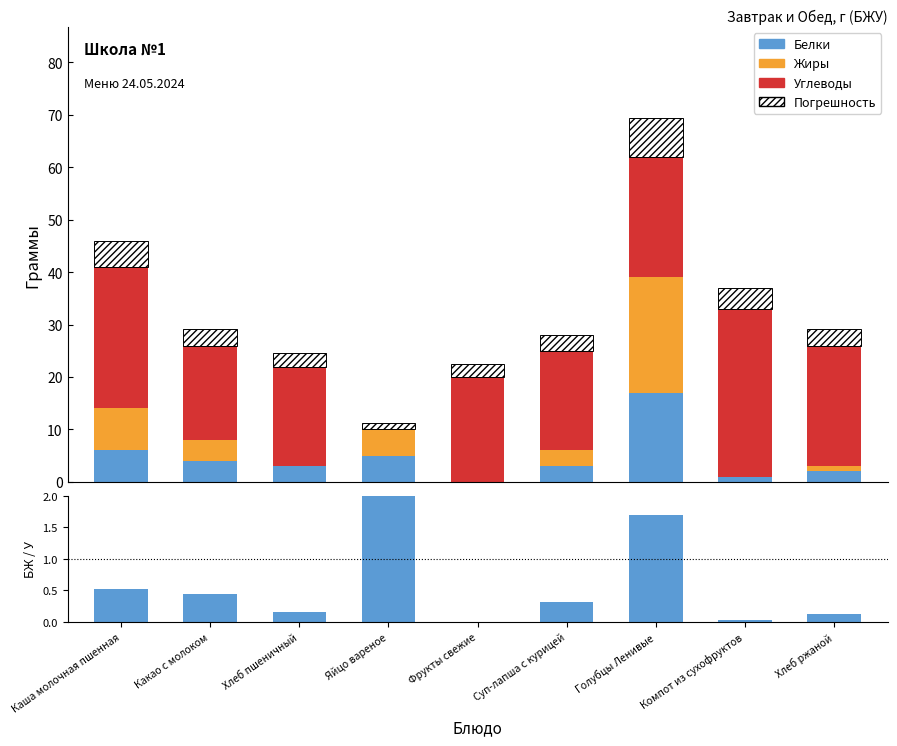

Rank the categories by Жиры value from lowest to highest.

Хлеб пшеничный, Фрукты свежие, Компот из сухофруктов, Хлеб ржаной, Суп-лапша с курицей, Какао с молоком, Яйцо вареное, Каша молочная пшенная, Голубцы Ленивые